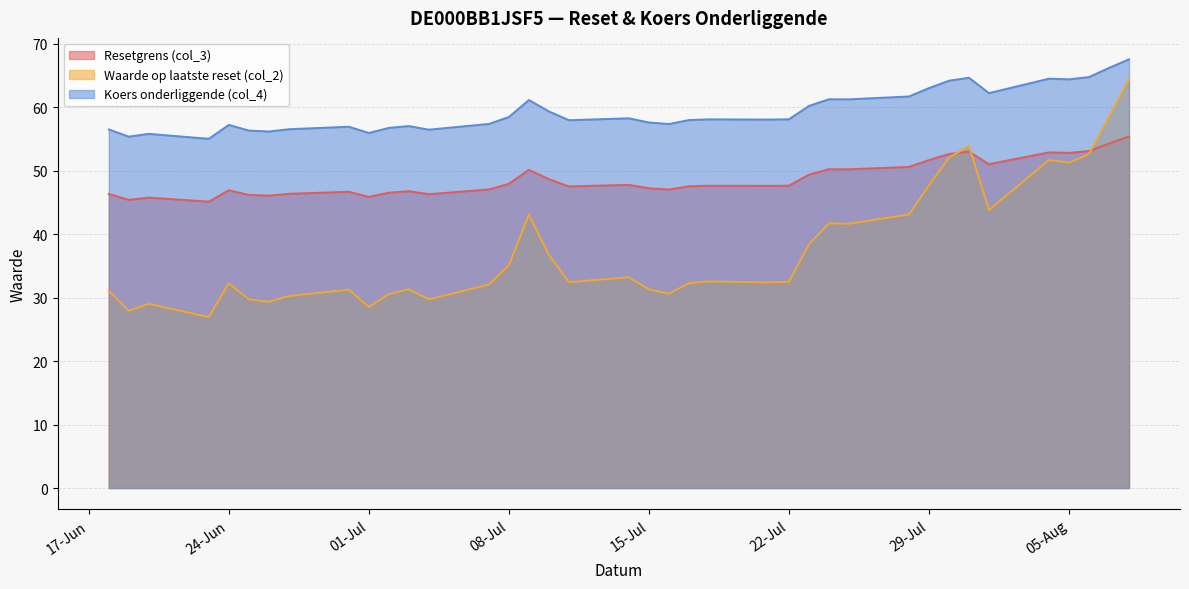

What is the highest value of the Waarde op laatste reset (col_2) series?

64.4